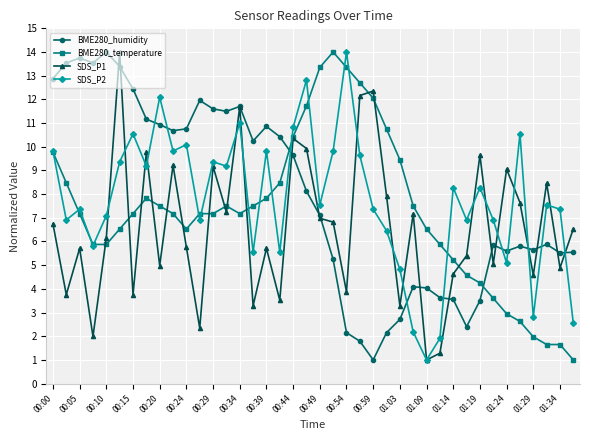

How many lines are shown in the chart?

4